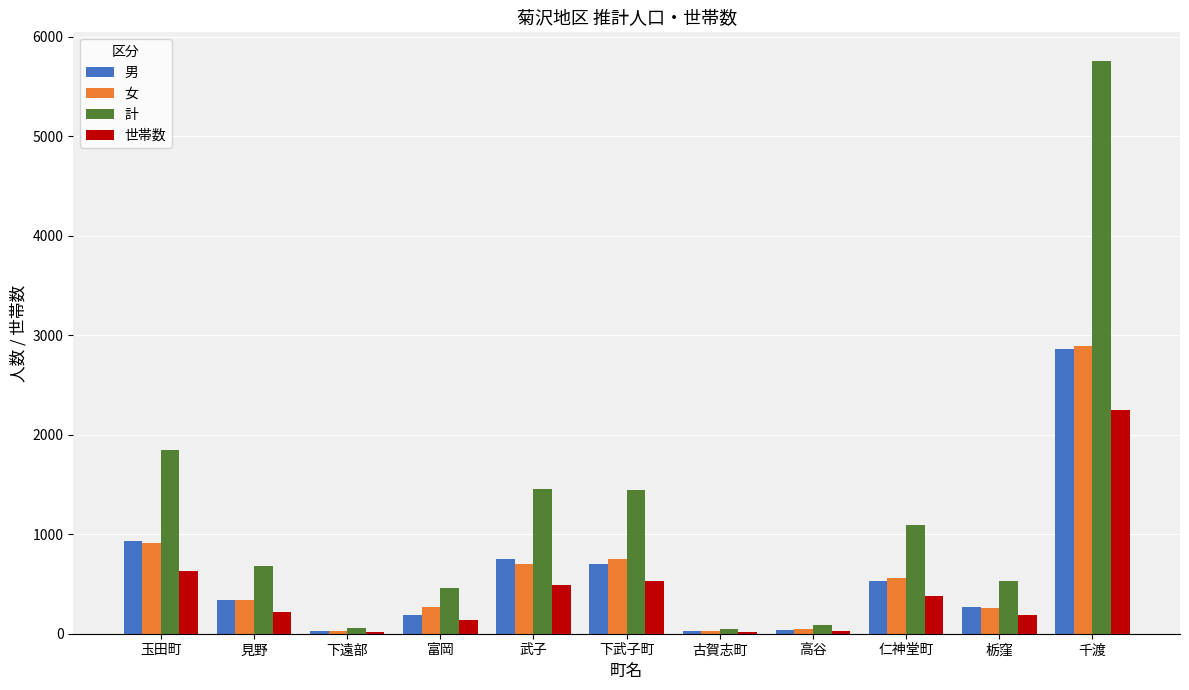

Where does the 女 series first go above 335?

玉田町